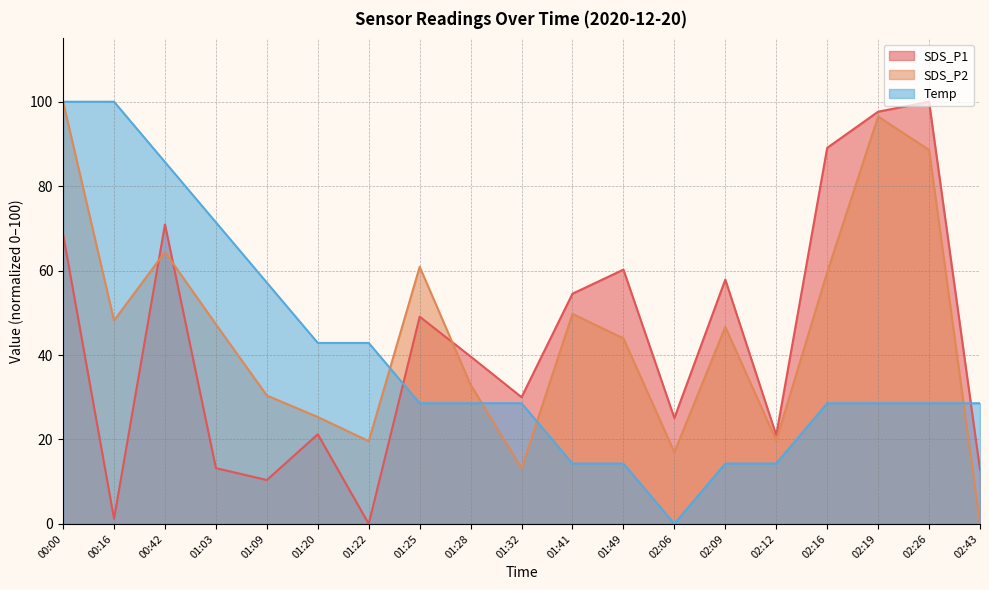

At which label does SDS_P1 reach its minimum?

01:22